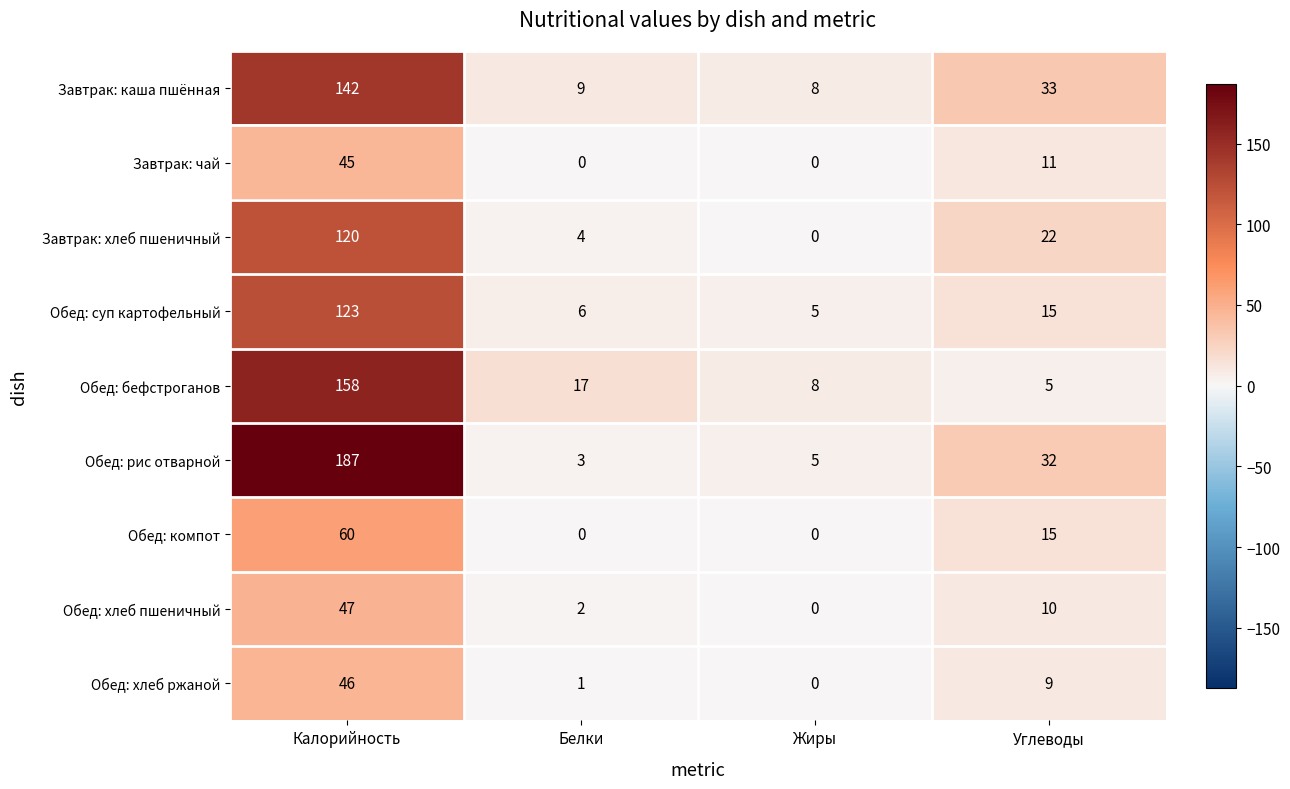

What is the highest value of the Обед: хлеб пшеничный series?

47